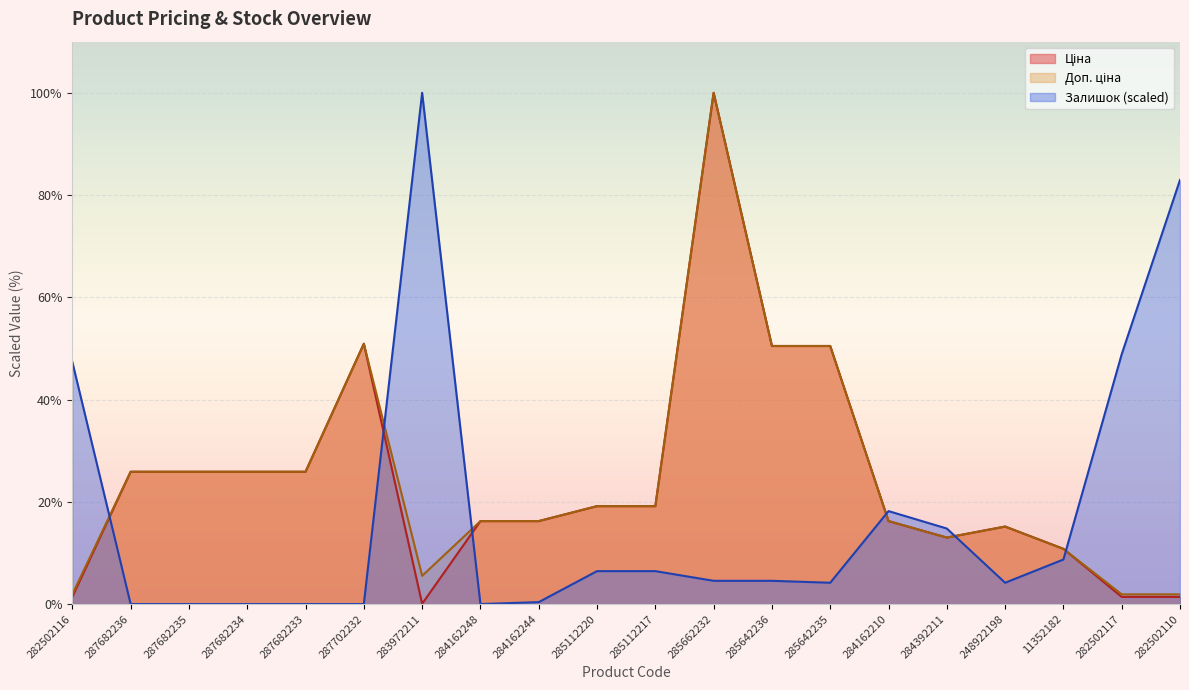

At which label does Ціна first exceed 19?

287682236